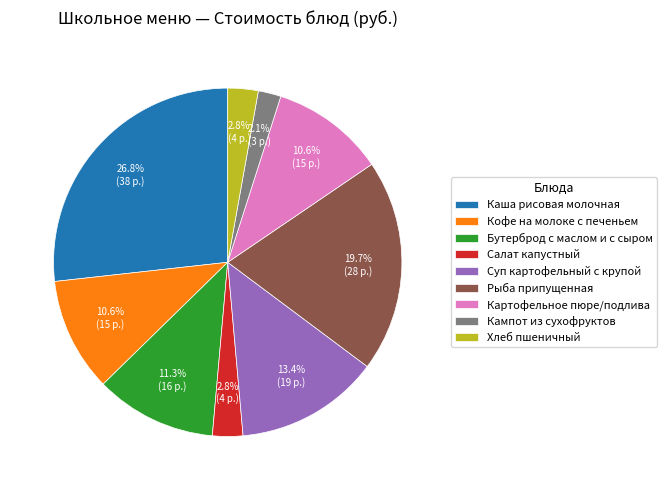

To the nearest percent, what is the difference between the largest and smallest slice percentages?

25%